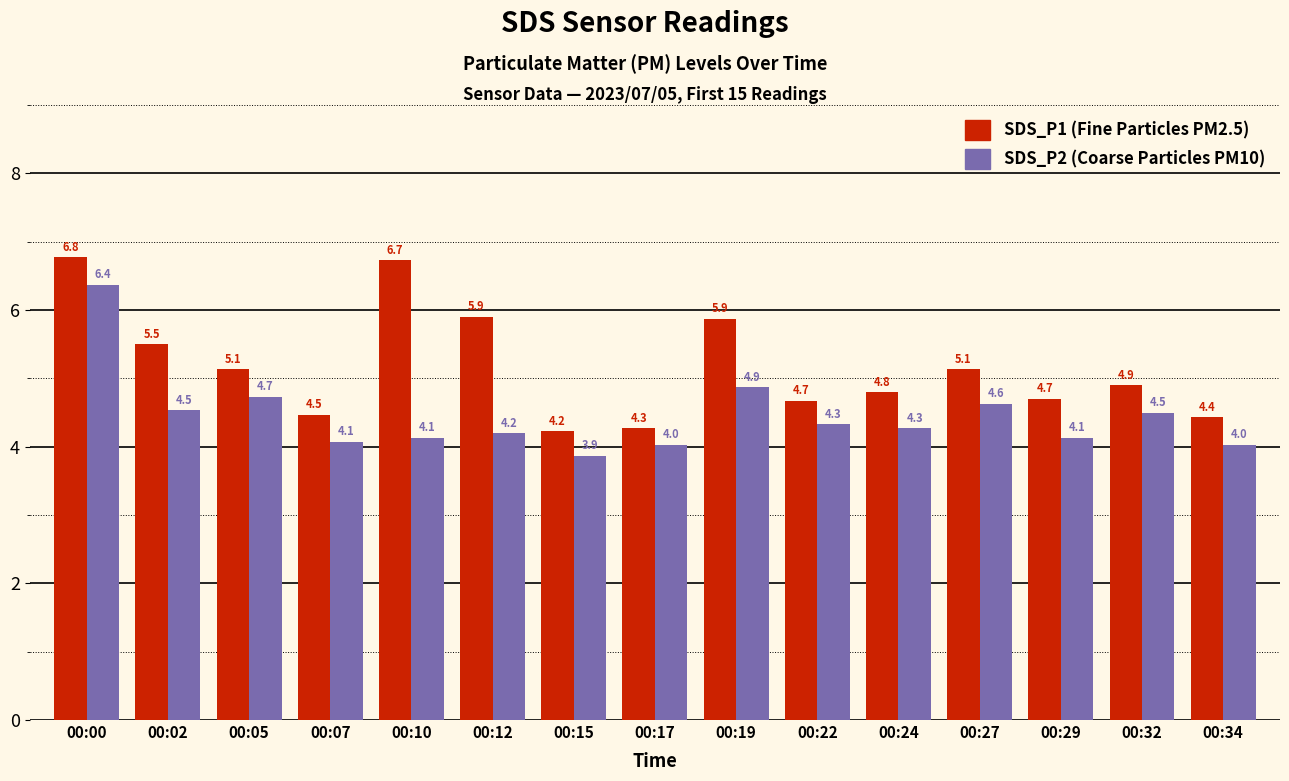

At which category is the sum across all series the highest?

00:00